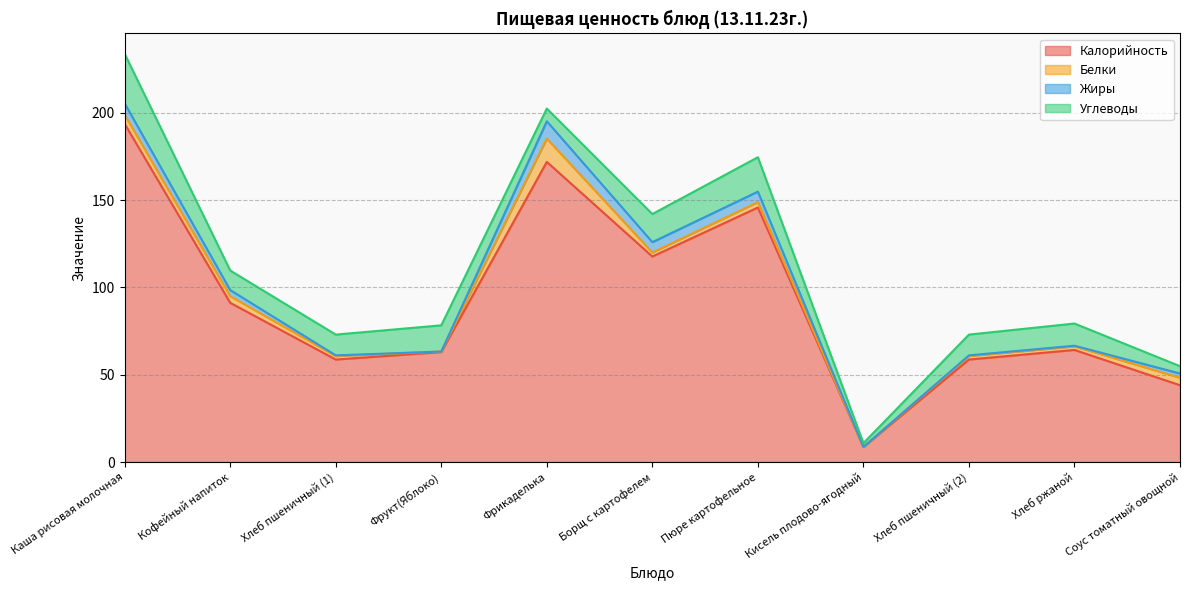

List the series in order of their peak value, lowest first.

Жиры, Белки, Углеводы, Калорийность